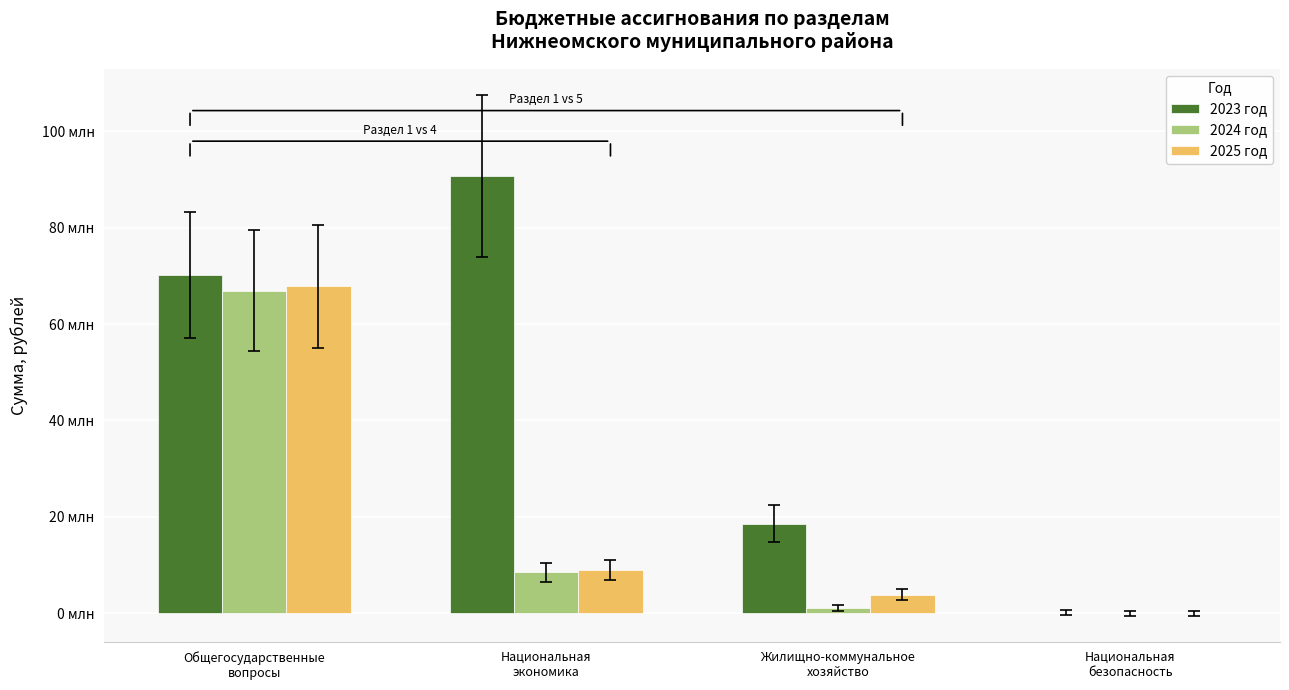

Rank the categories by 2025 год value from highest to lowest.

Общегосударственные
вопросы, Национальная
экономика, Жилищно-коммунальное
хозяйство, Национальная
безопасность